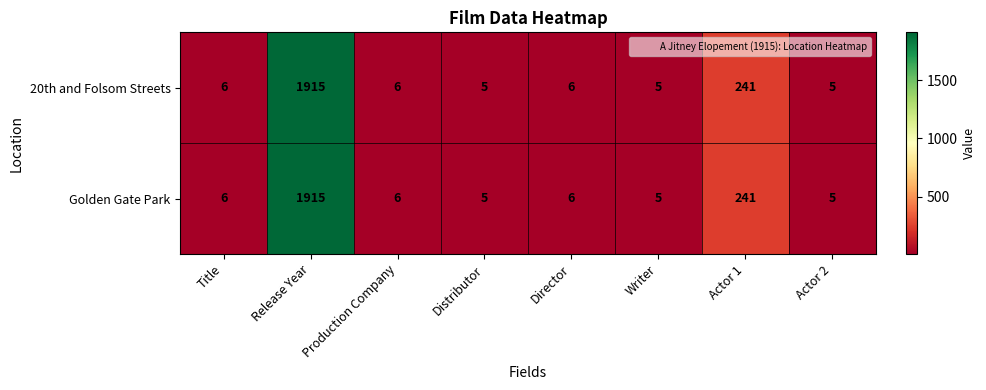

Is it true that 20th and Folsom Streets equals 5 at Actor 2?

True